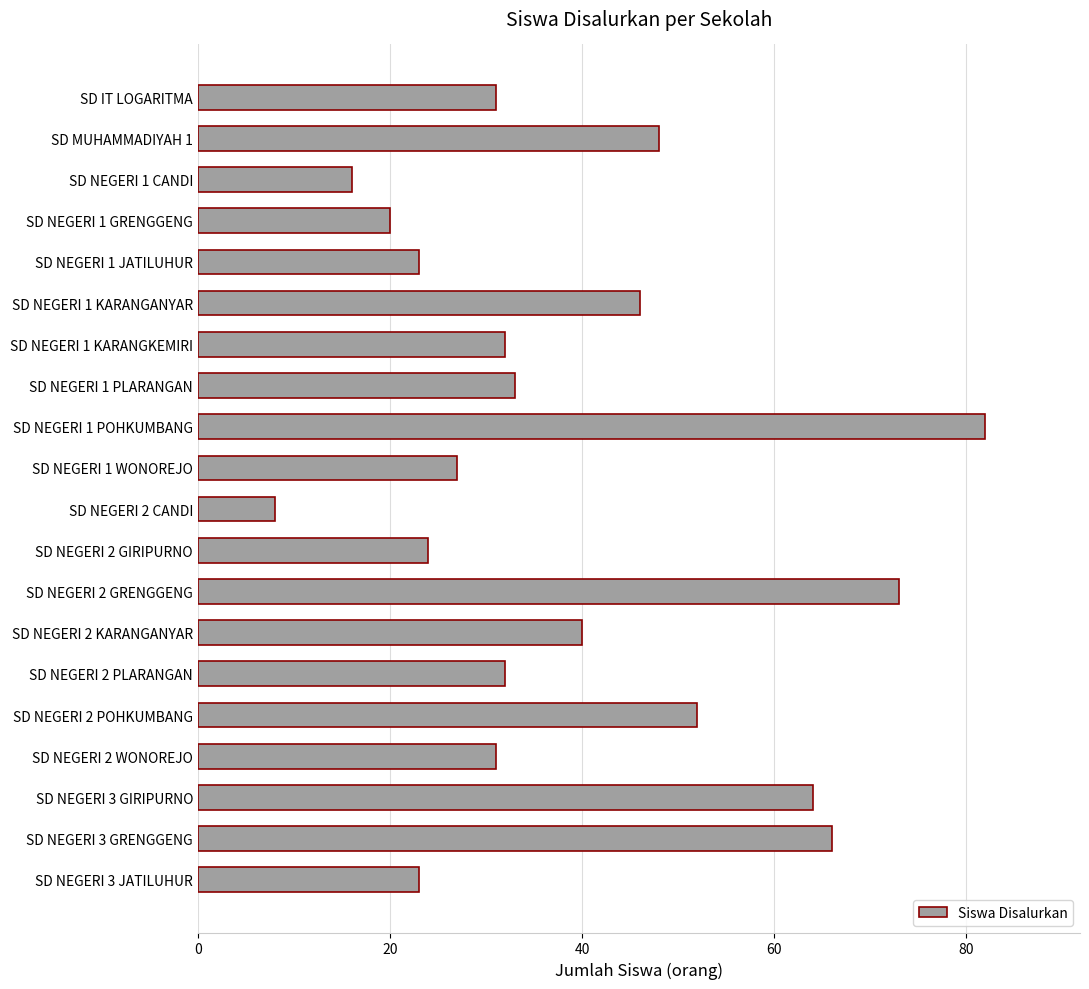

How many bars are there in total?

20